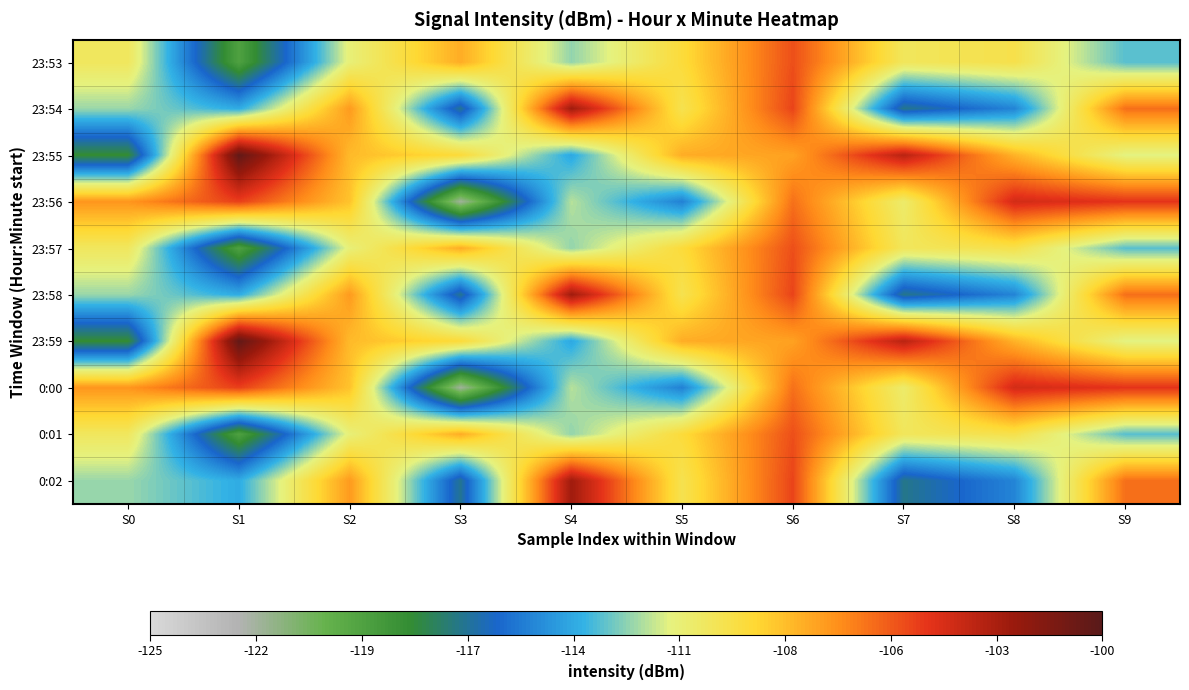

What is the total value across all series at S7?

-1109.5